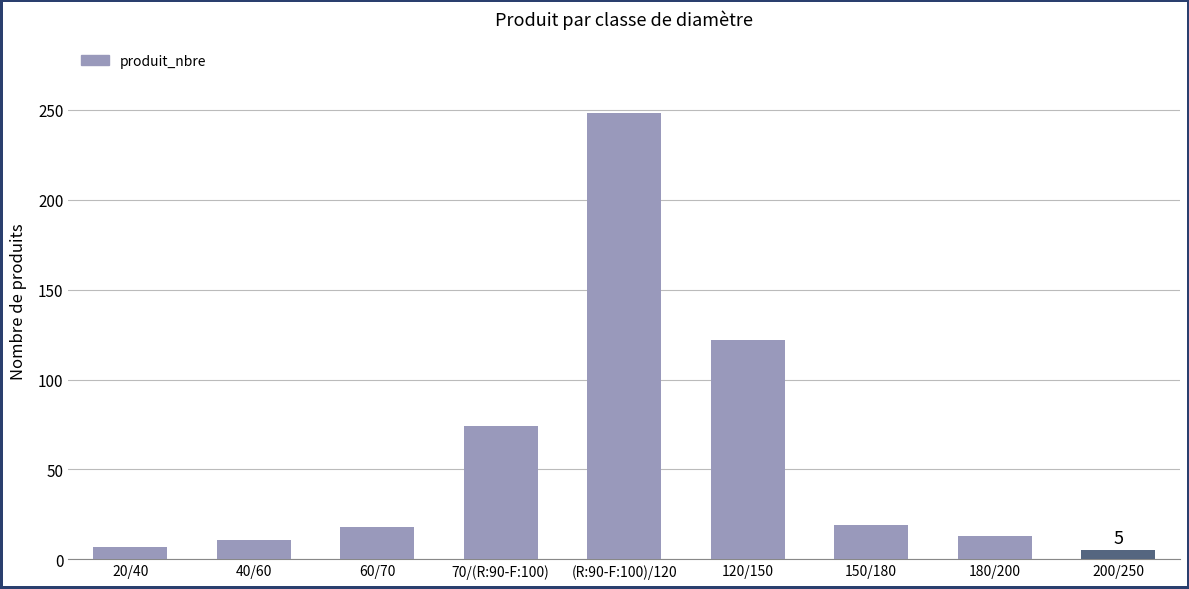

What is the sum of all values?

517